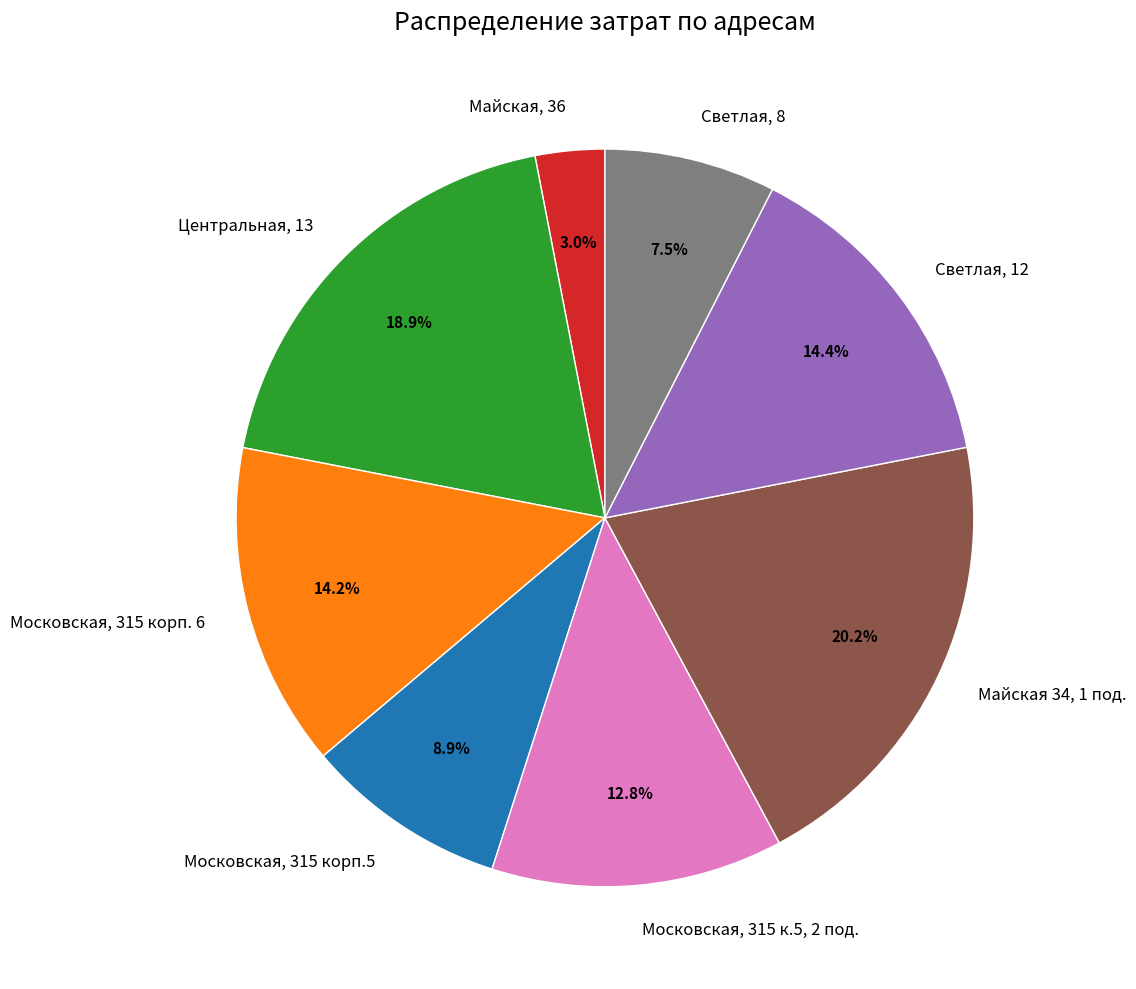

How many segments does this pie chart have?

8